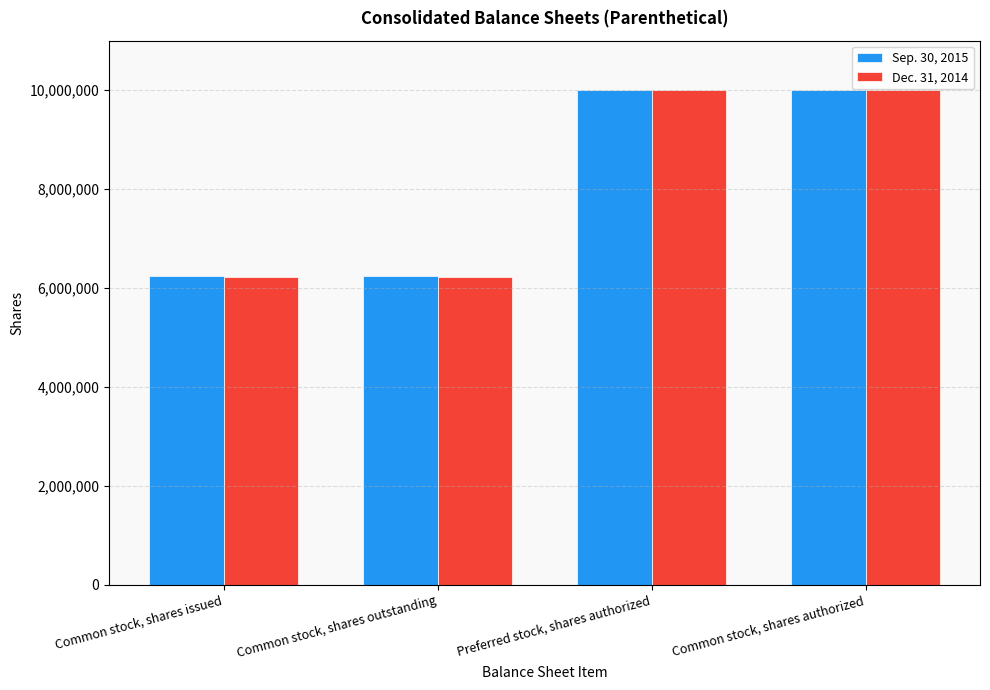

What is the sum of the Sep. 30, 2015 values at Common stock, shares issued and Common stock, shares authorized?

16243132